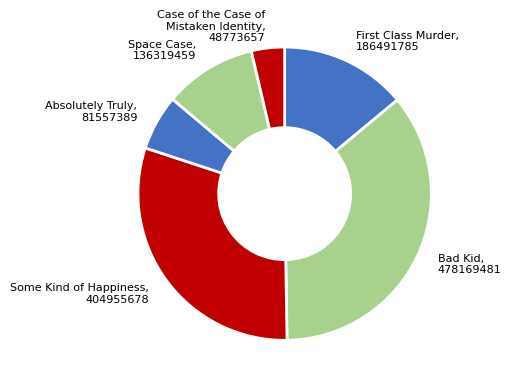

How many segments does this pie chart have?

6